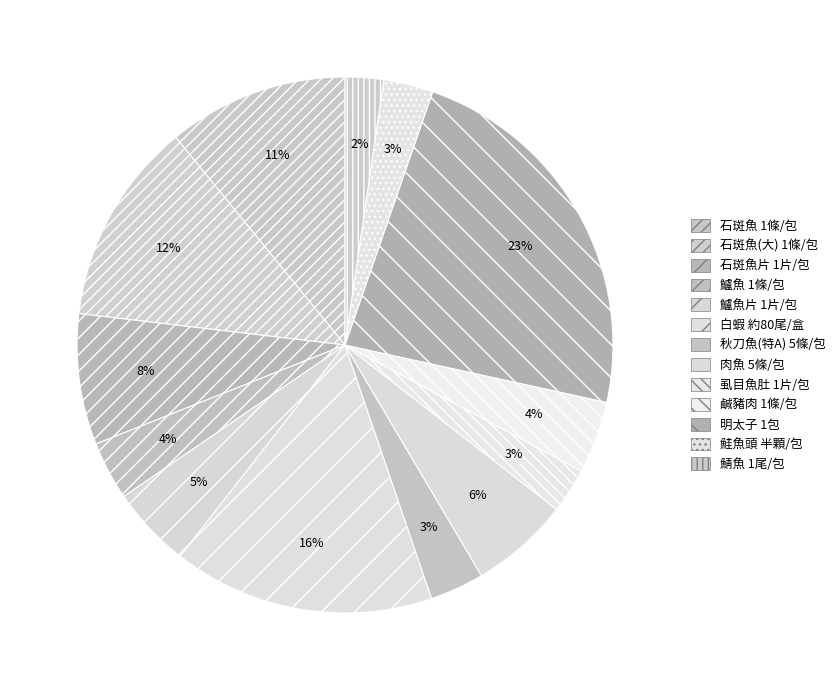

Combined, do 鱸魚片 1片/包 and 石斑魚 1條/包 account for over 50%?

No